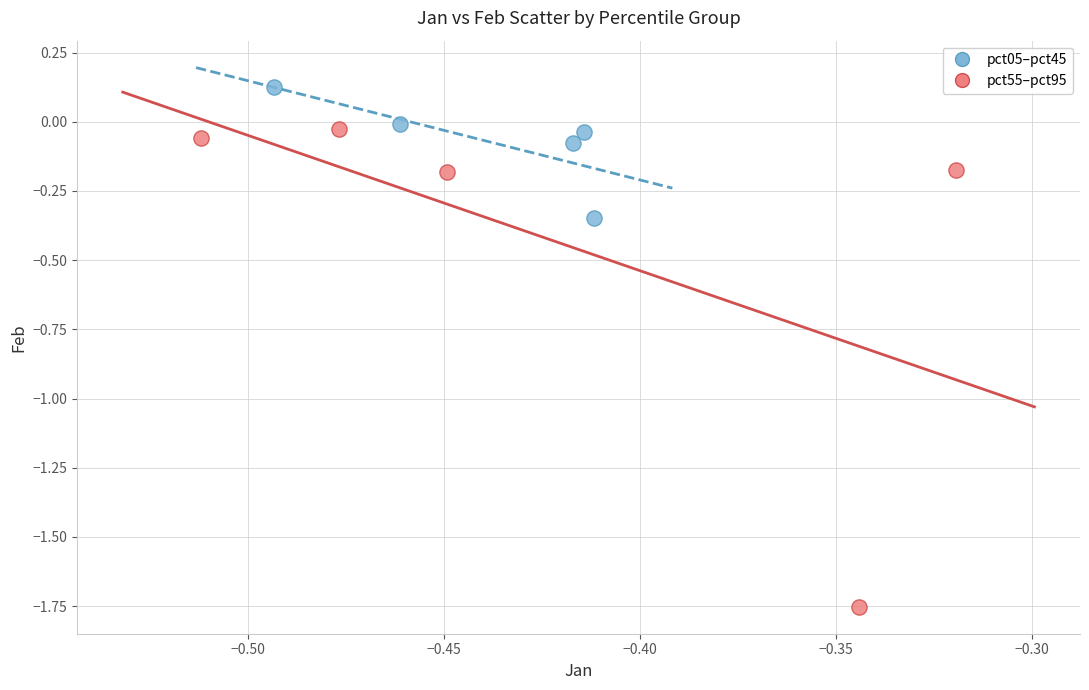

Which series contains the lowest Y value?

pct55–pct95